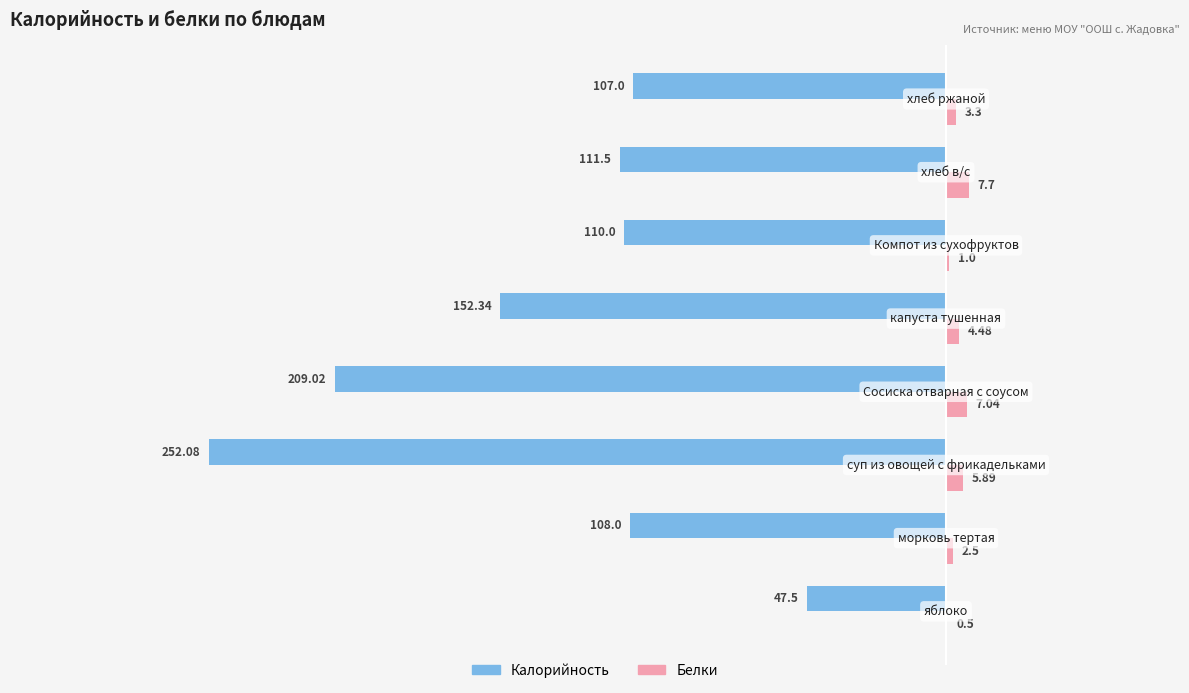

Which series has the largest total across all categories?

Белки